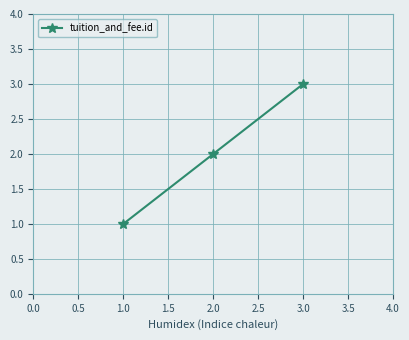

What is the change in value from 2.0 to 3.0?

+1